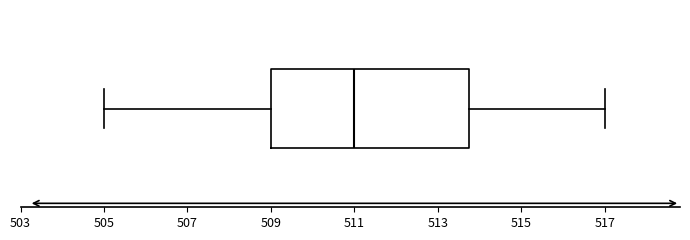

Transcribe this box plot: give where the median line is, the range the box spans, and where the two whiskers end, as read against the x-axis. The values are not printed on the chart, so give them approximately, as read against the axis.

median 511.0, box 509.0 to 513.8, whiskers 505.0 to 517.0